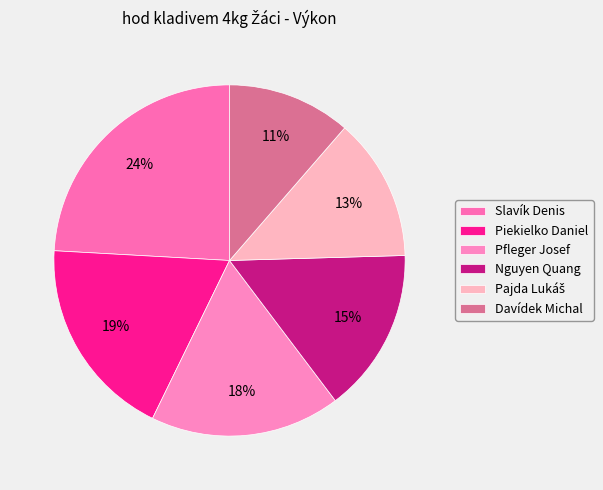

Does any single category account for the majority?

No